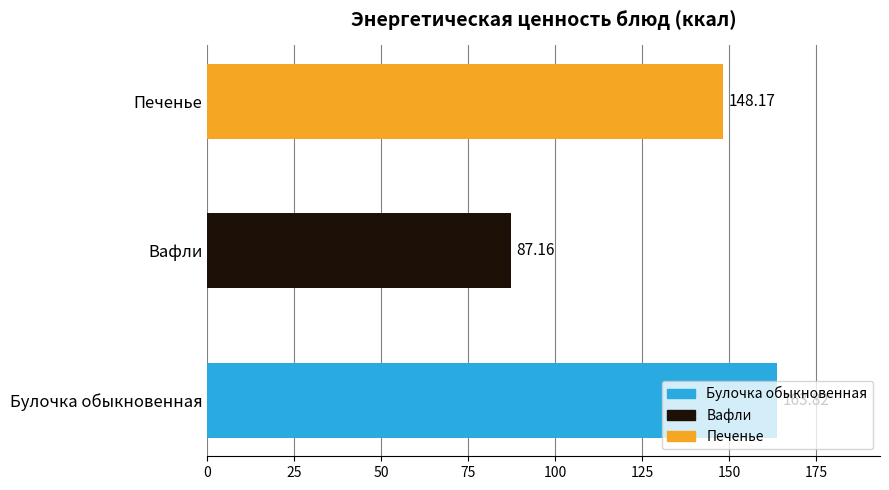

Rank the categories by value from lowest to highest.

Вафли, Печенье, Булочка обыкновенная